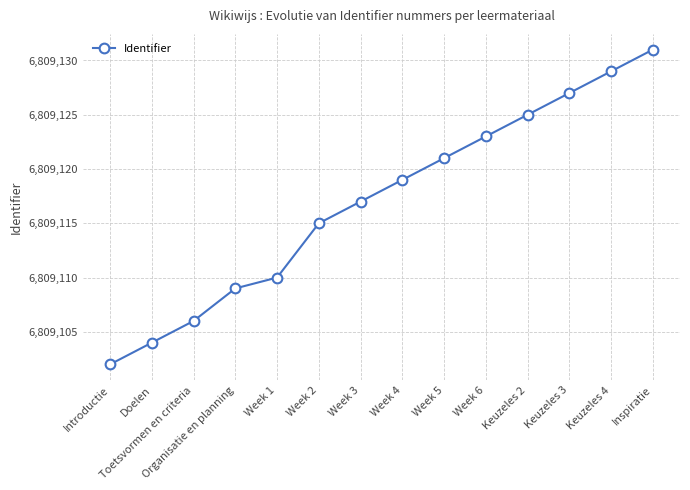

Which has a higher value, Inspiratie or Week 6?

Inspiratie